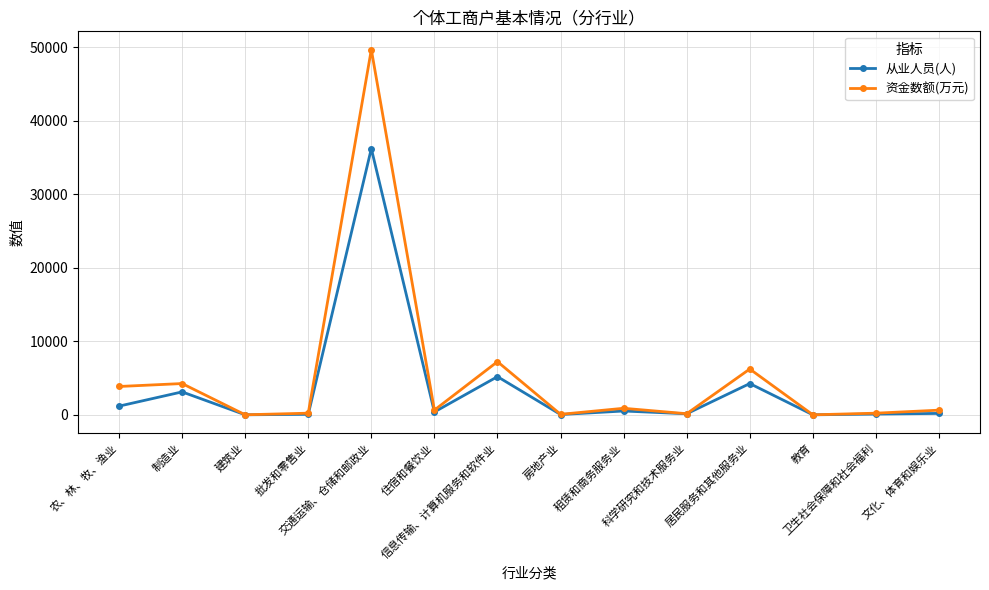

True or false: 从业人员(人) has more than 1 interior local peaks.

True